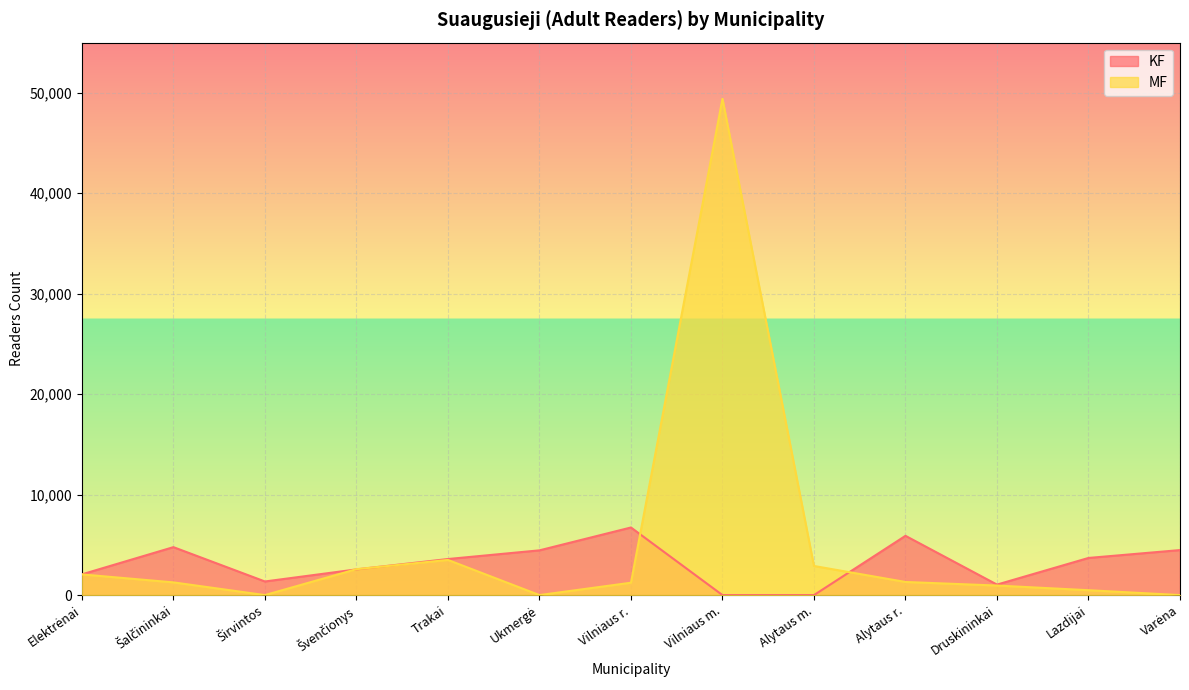

Reading left to right, list all the values displayed in this chart.

KF: Elektrėnai=2065	Šalčininkai=4773	Širvintos=1355	Švenčionys=2558	Trakai=3590	Ukmergė=4454	Vilniaus r.=6730	Vilniaus m.=0	Alytaus m.=0	Alytaus r.=5900	Druskininkai=1045	Lazdijai=3697	Varėna=4480
MF: Elektrėnai=2059	Šalčininkai=1265	Širvintos=0	Švenčionys=2580	Trakai=3499	Ukmergė=0	Vilniaus r.=1231	Vilniaus m.=49413	Alytaus m.=2898	Alytaus r.=1305	Druskininkai=950	Lazdijai=485	Varėna=0